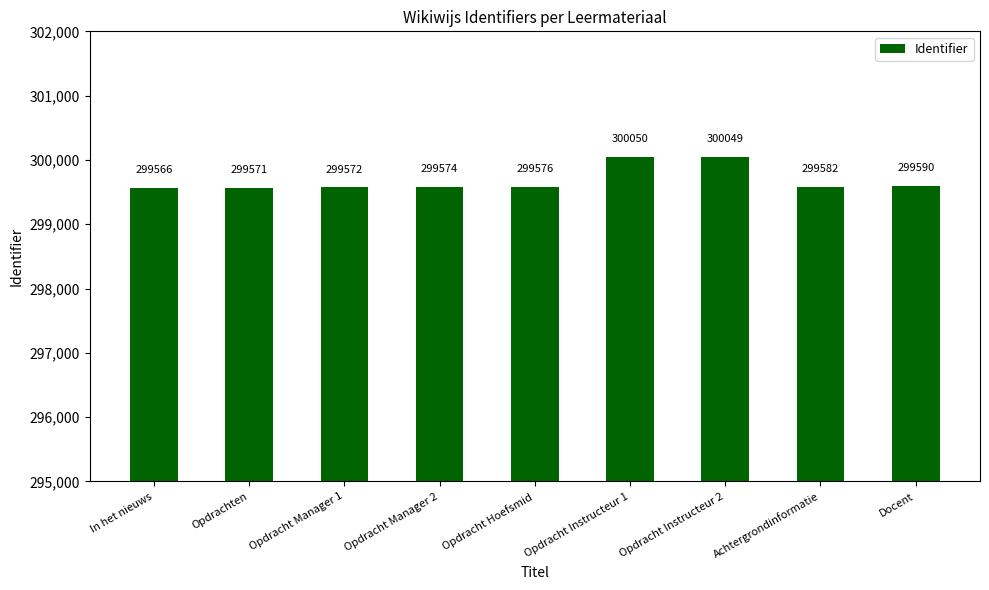

Are the bars grouped side by side (vs. stacked)?

No